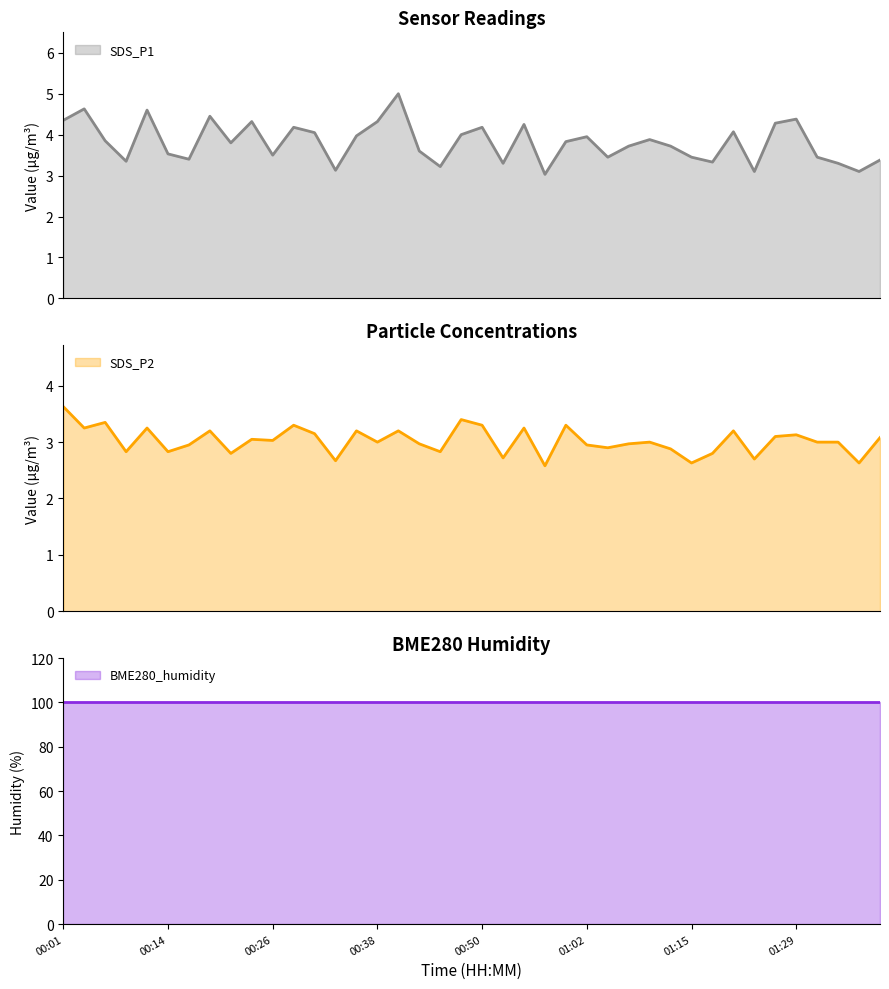

What is the value of the SDS_P1 point at the 8th from the left?

4.5